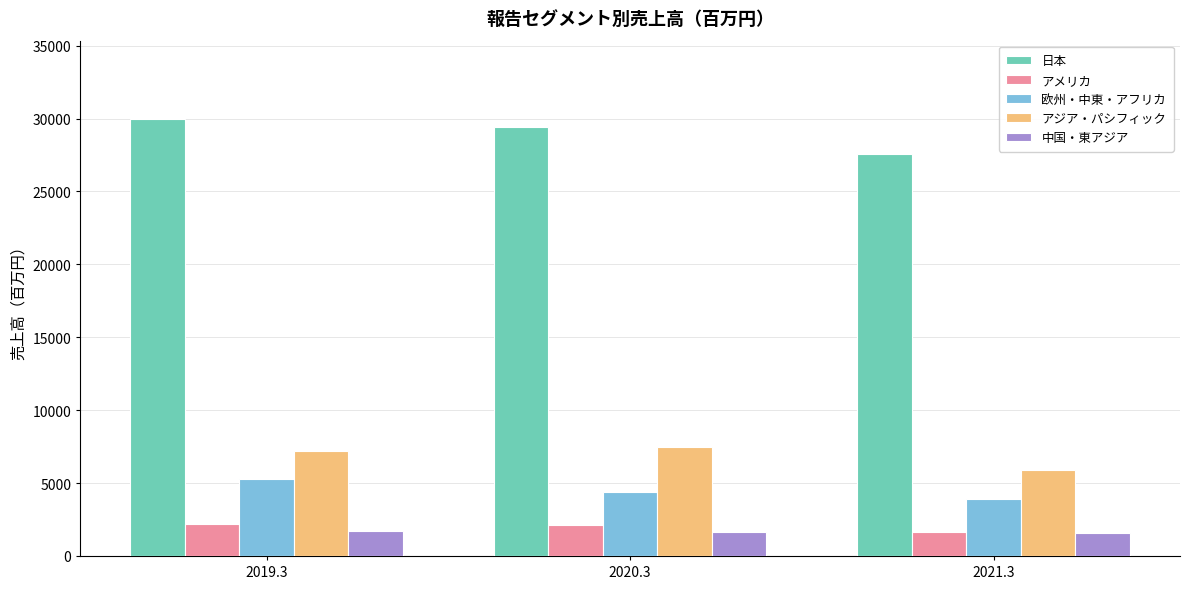

What is the label of the 2nd bar from the left?

2020.3